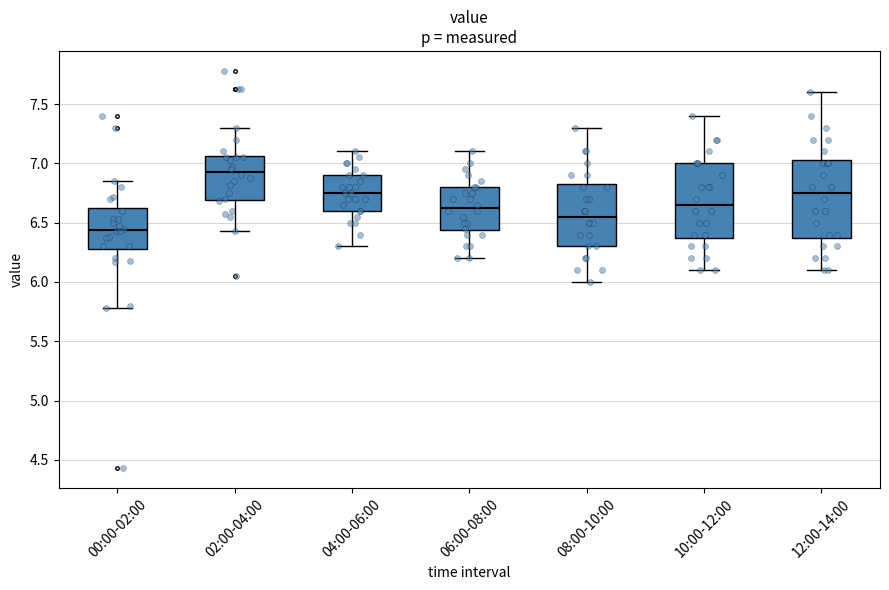

Which box's median line is the lowest?

00:00-02:00